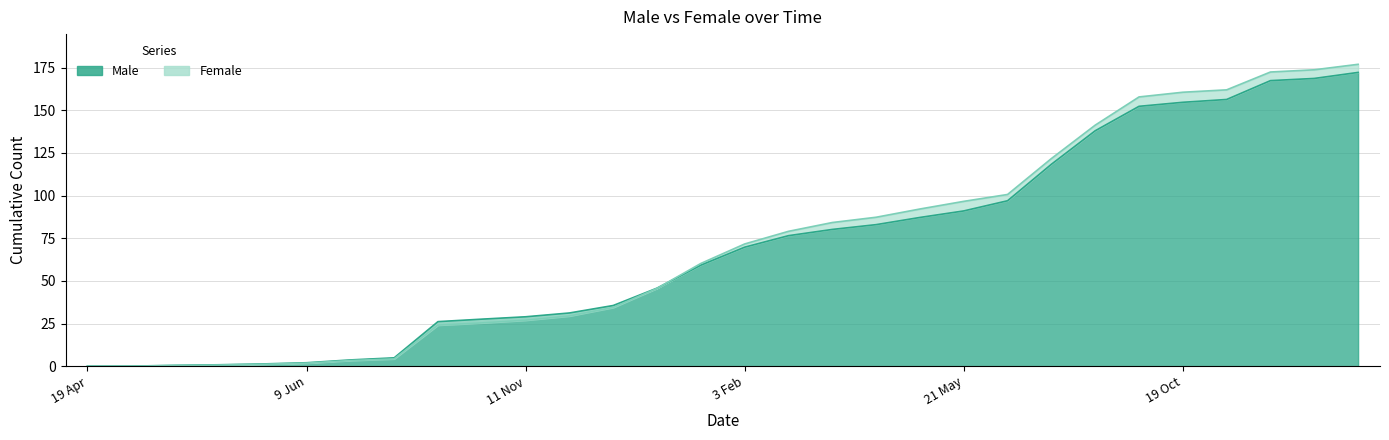

Count the number of categories in the chart.

30